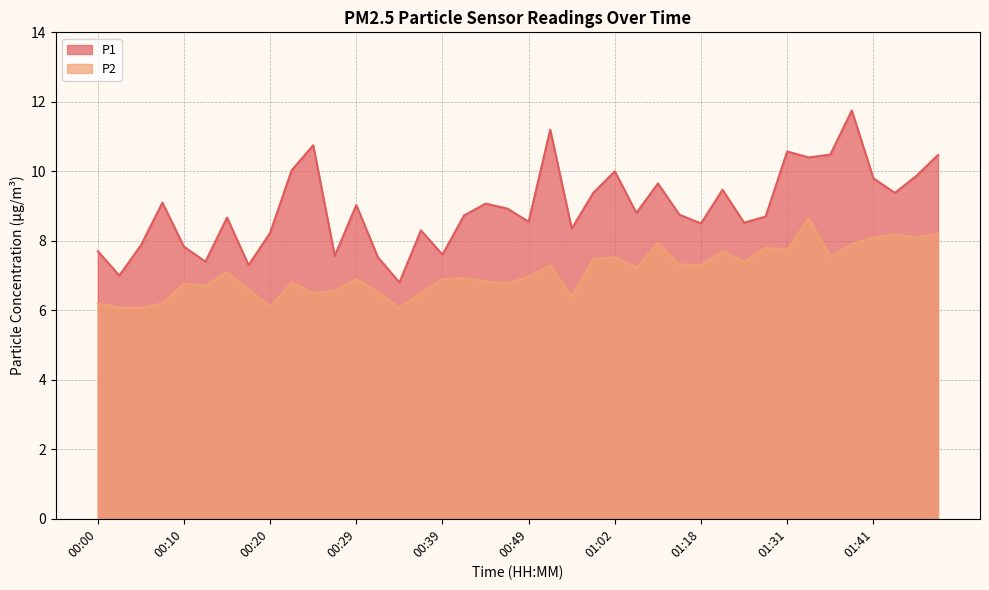

At which category is the sum across all series the highest?

01:38